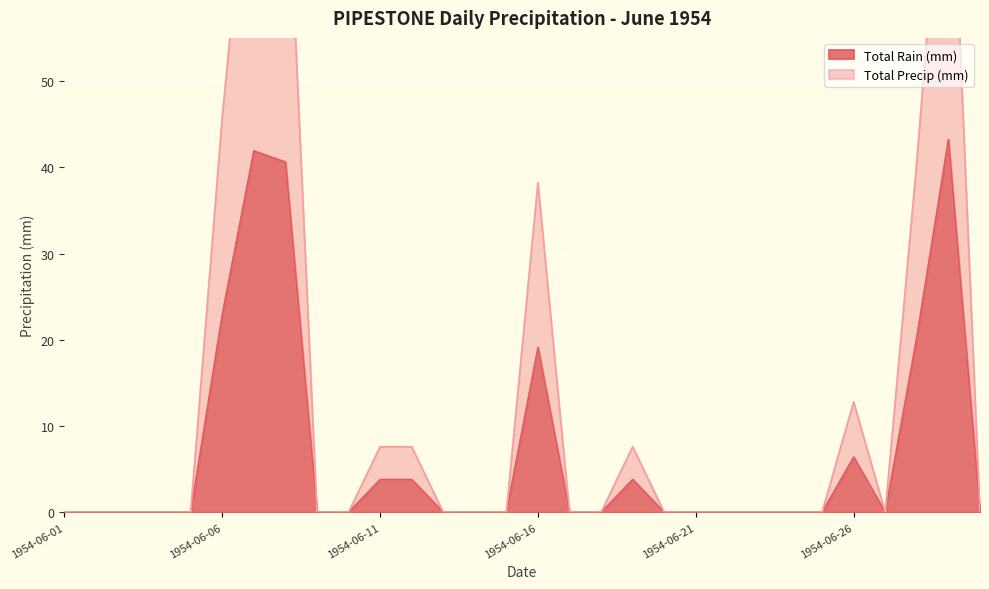

What is the average value of the Total Rain (mm) series?

6.9